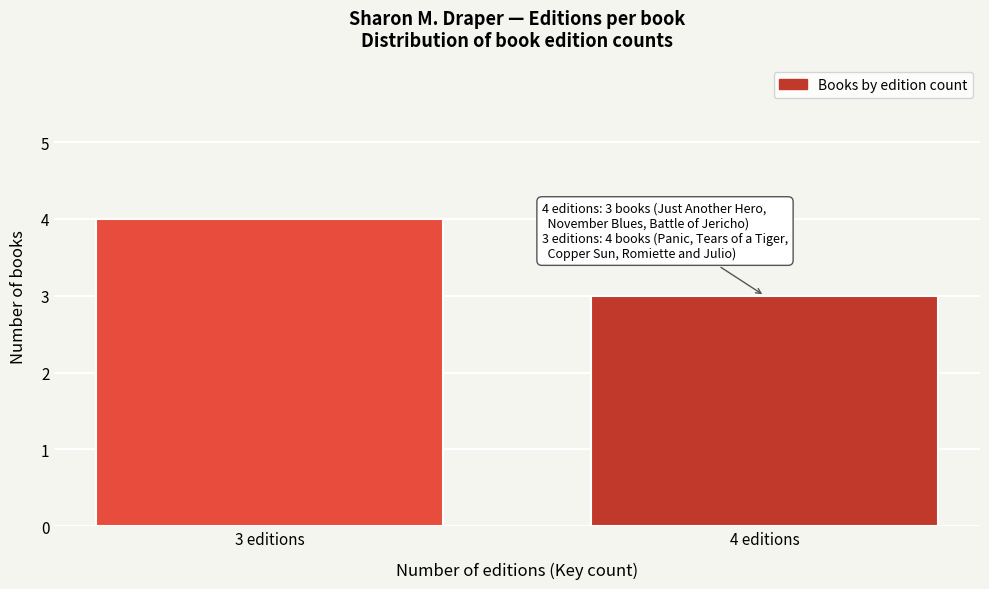

Reading right to left, what are all the values shown in this chart?

4 editions=3	3 editions=4